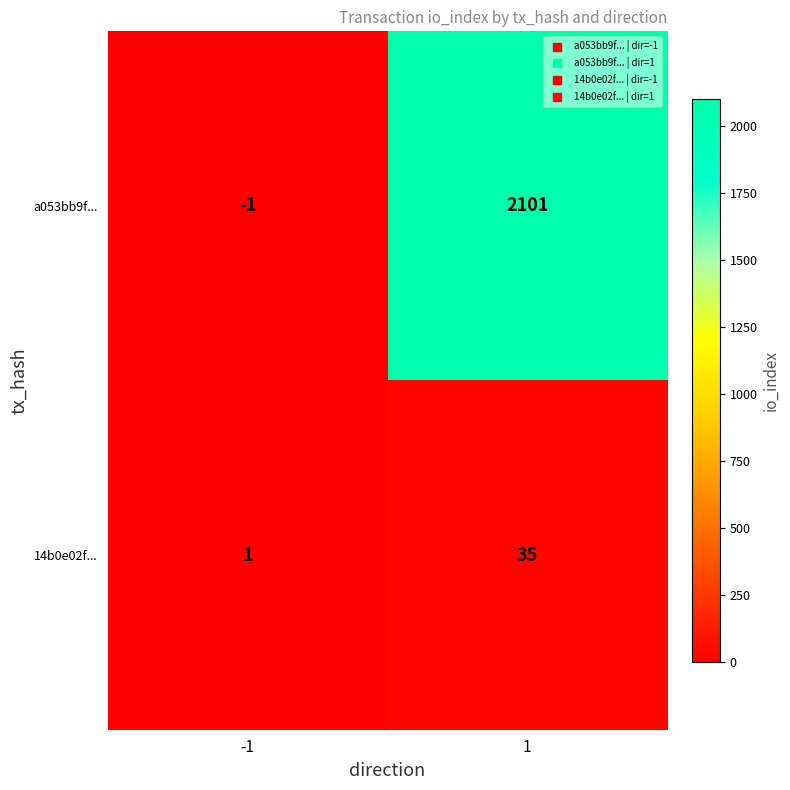

What is the total value across all series at 1?

2136